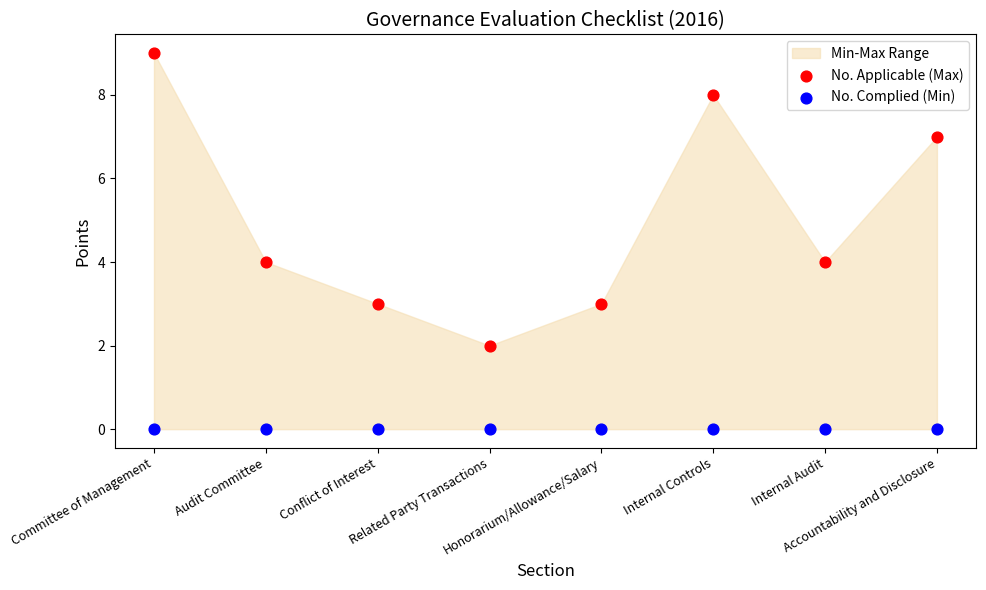

Which series reaches the maximum Y coordinate?

No. Applicable (Max)